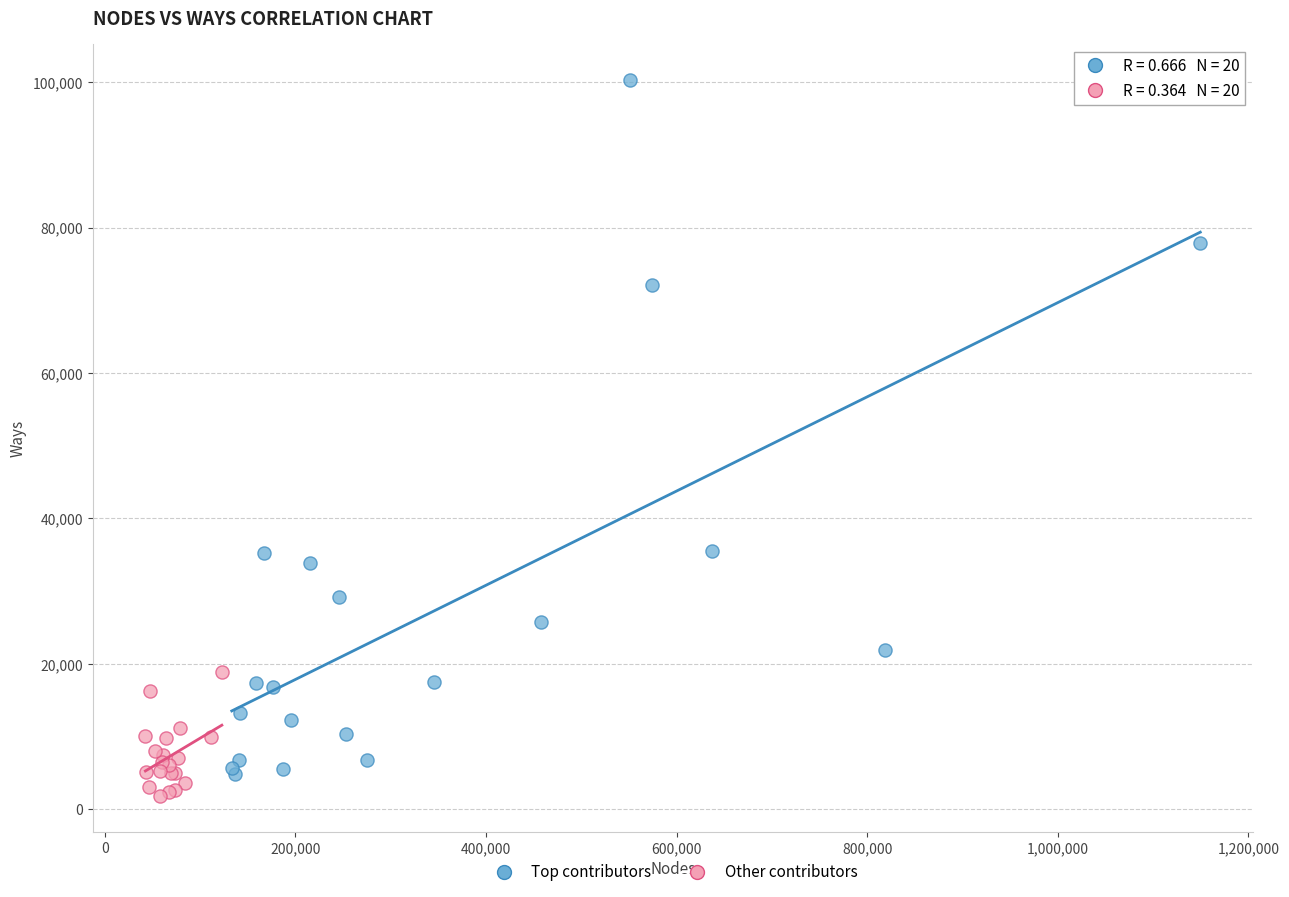

Which series has the widest spread of Y values?

Top contributors